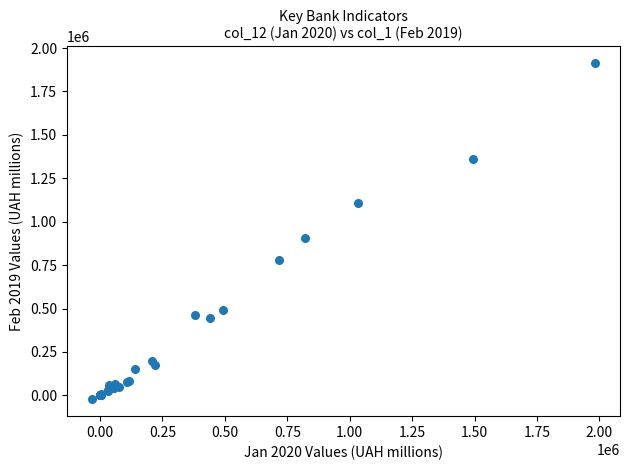

What Y value in the scatter plot is closest to 945221?

904750